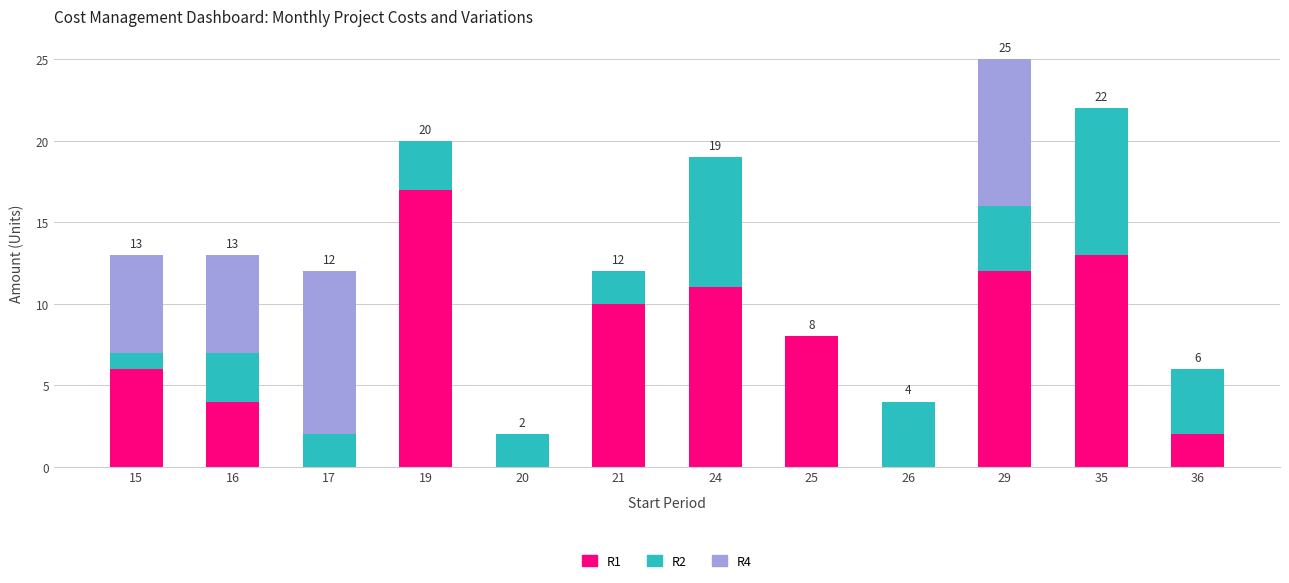

The value of R1 at 24 is 19. True or false?

False